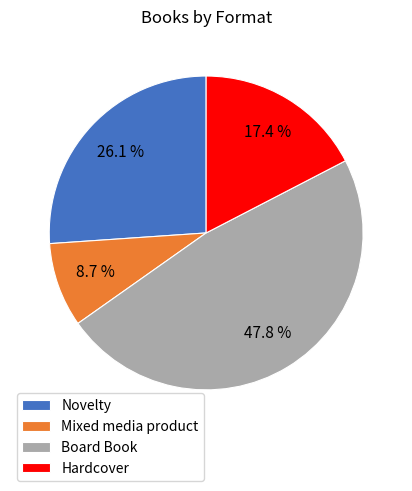

Rank the categories by value from highest to lowest.

Board Book, Novelty, Hardcover, Mixed media product